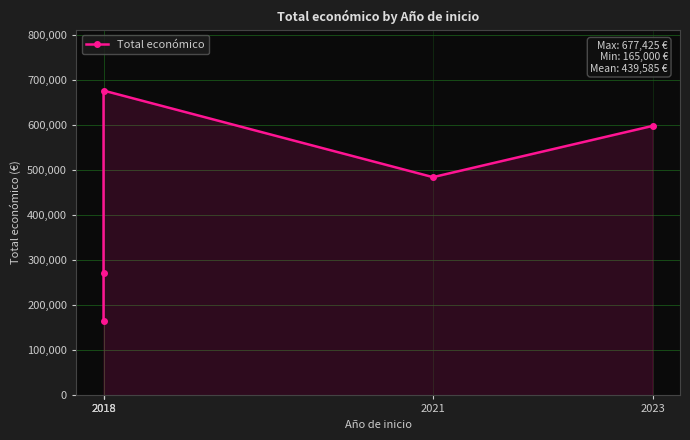

What is the difference between the maximum and minimum values?

512425